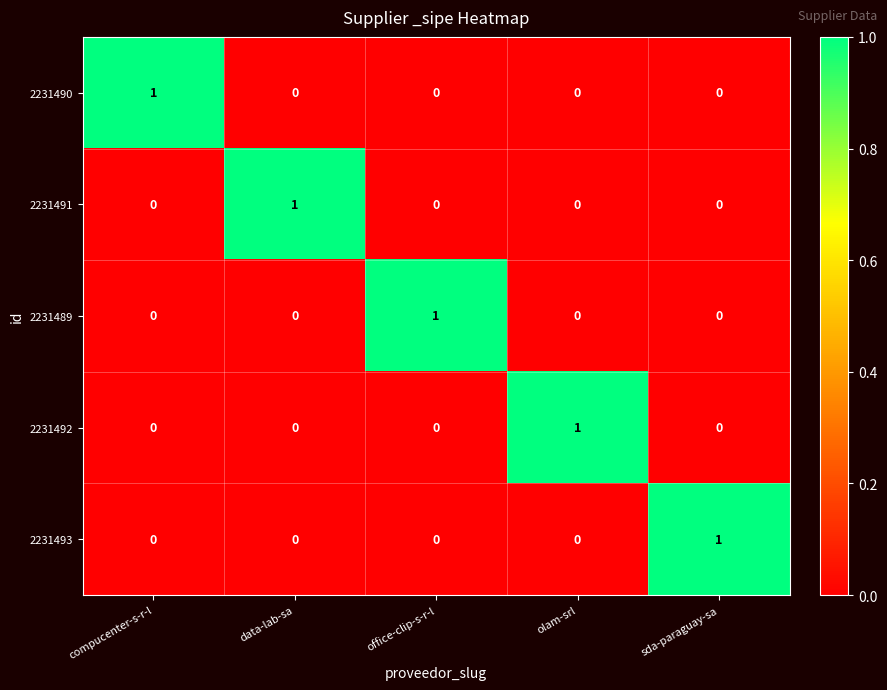

Is it true that 2231490 equals 0 at data-lab-sa?

True